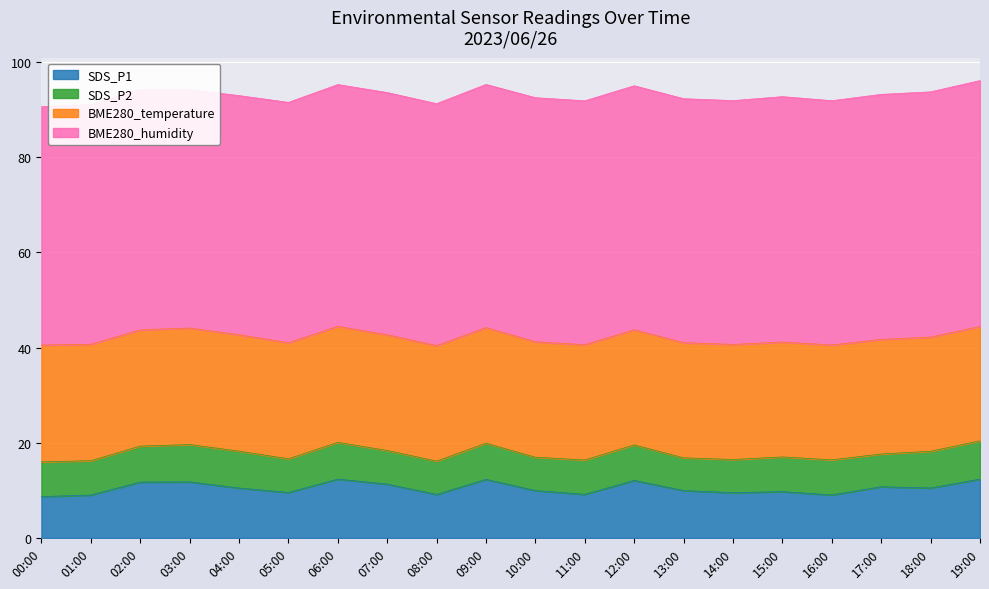

What is the difference between the maximum and minimum values in the SDS_P1 series?

3.7